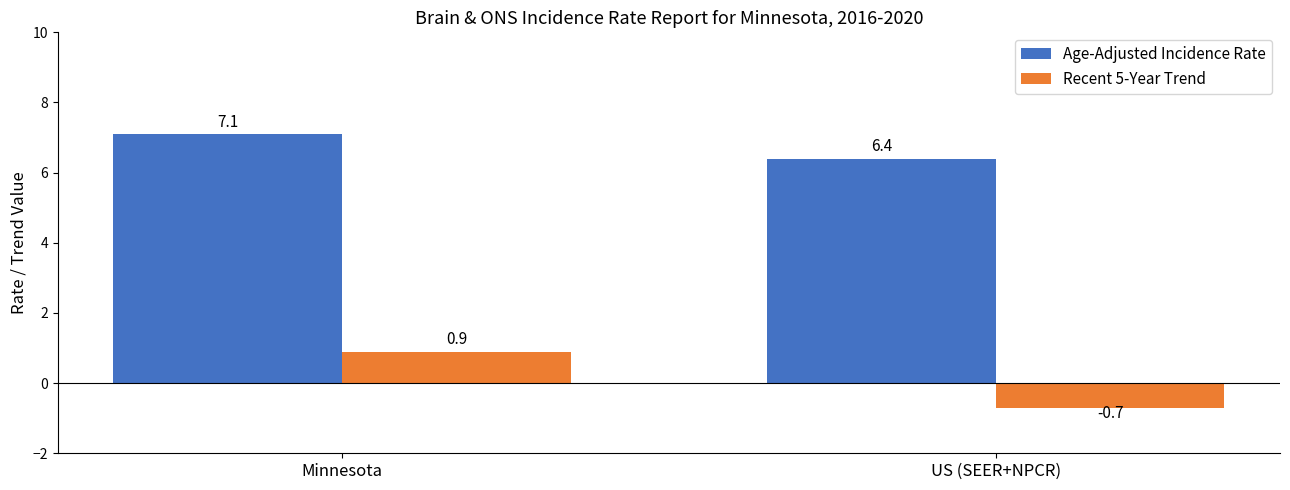

What is the difference between the highest and lowest values at US (SEER+NPCR)?

7.1